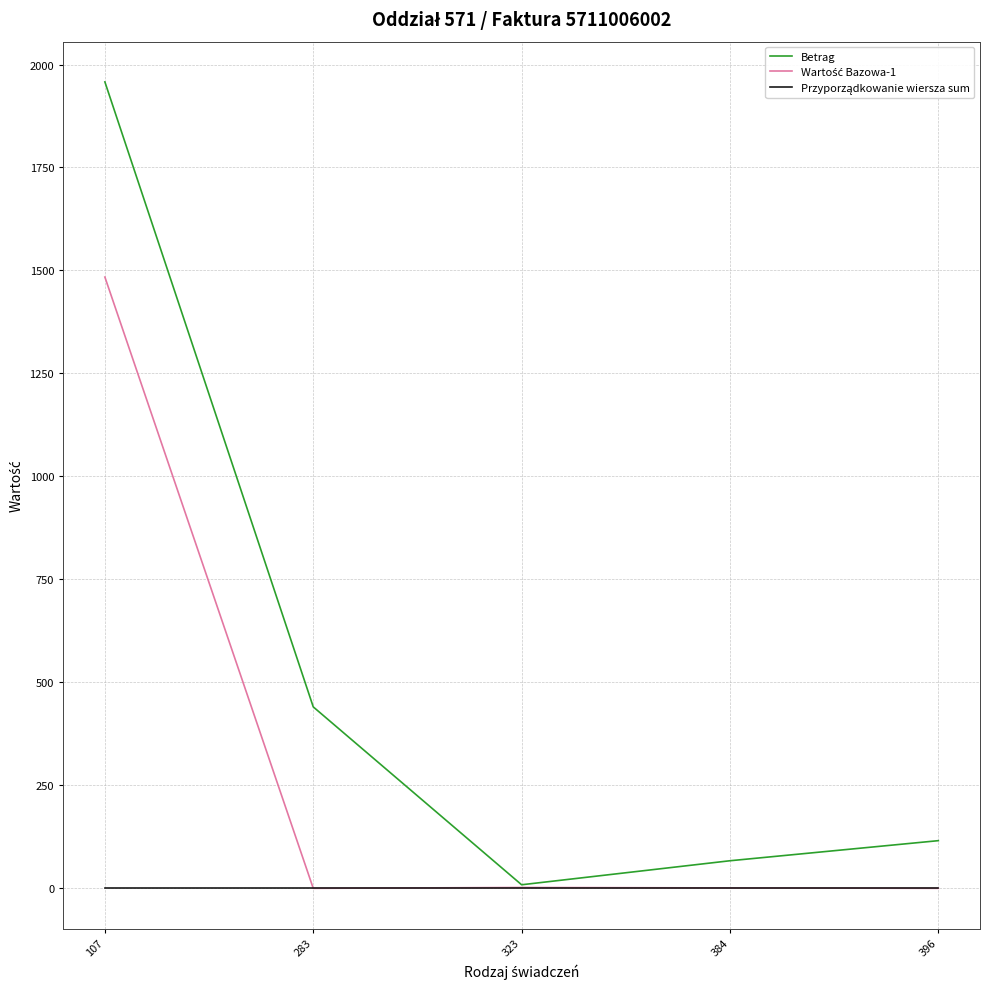

What is the total value across all series at 283?

441.5